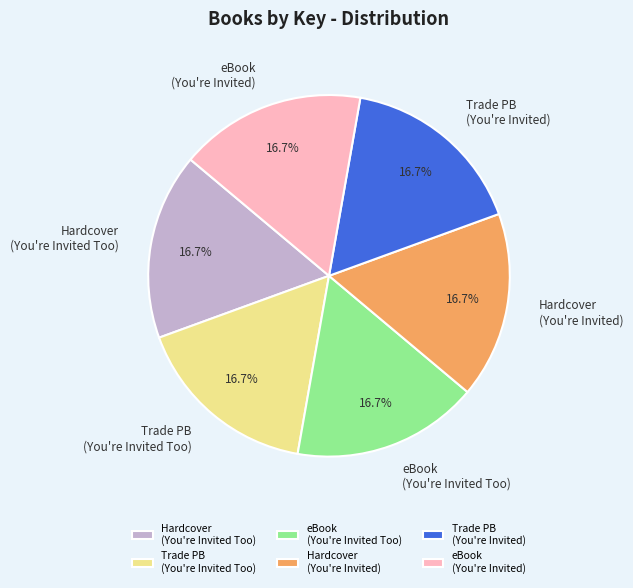

Is there any slice that represents more than half of the pie?

No